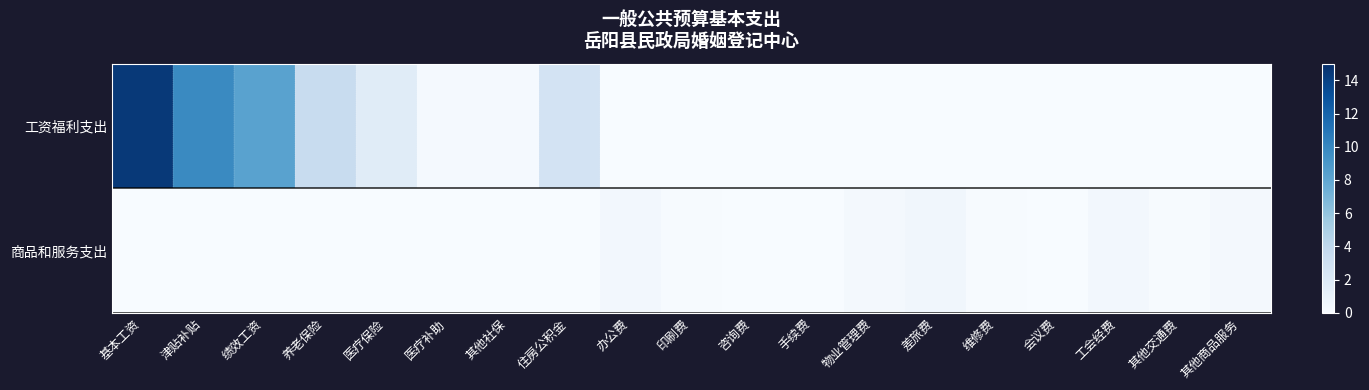

At which category is the sum across all series the highest?

基本工资